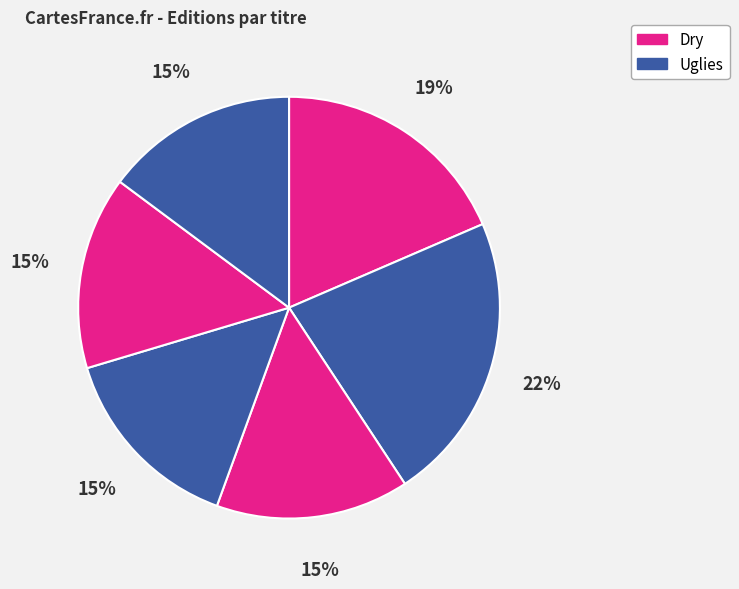

How many slices are in this pie chart?

6